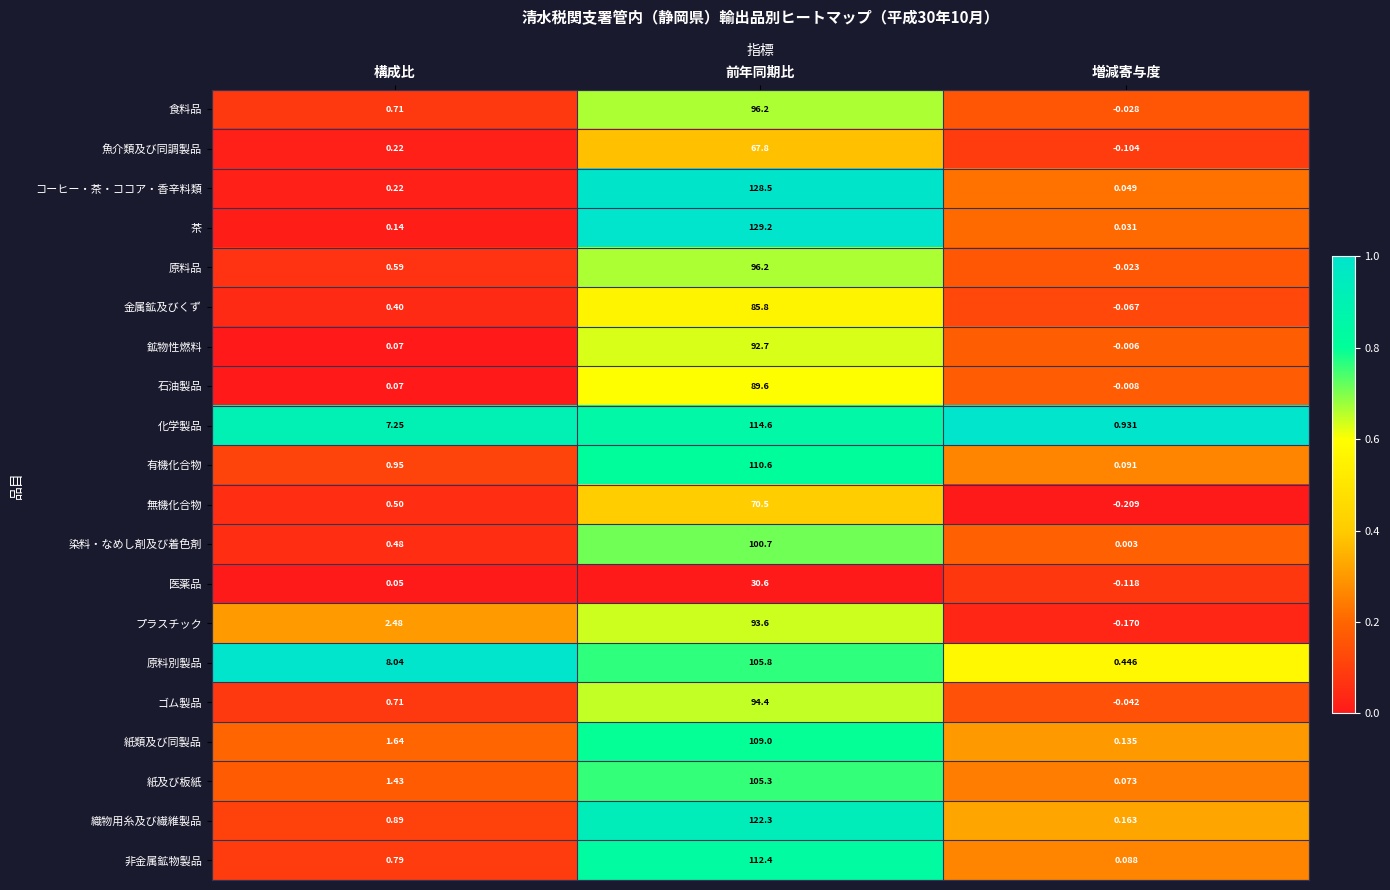

Which series has the largest range (max minus min)?

茶